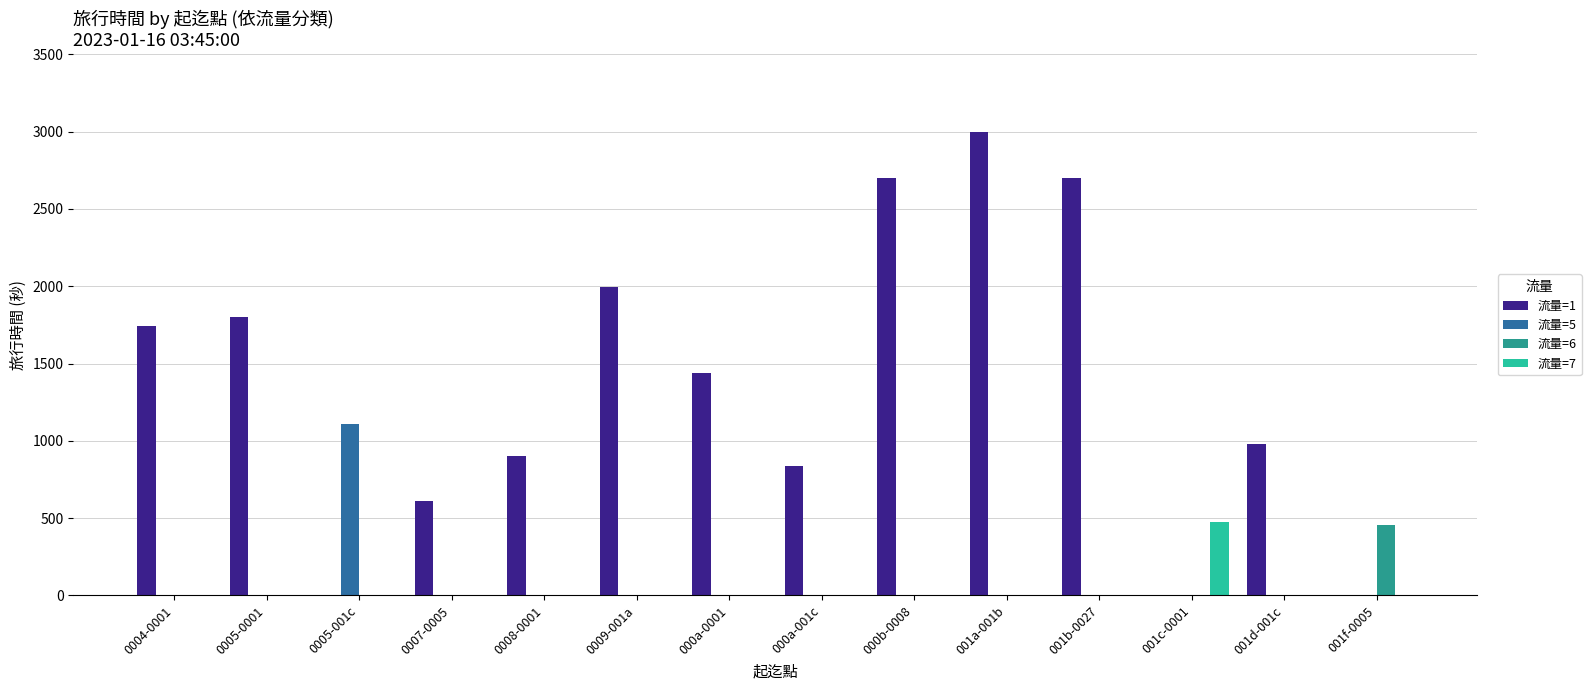

Which series changed the most between 000a-001c and 001a-001b?

流量=1